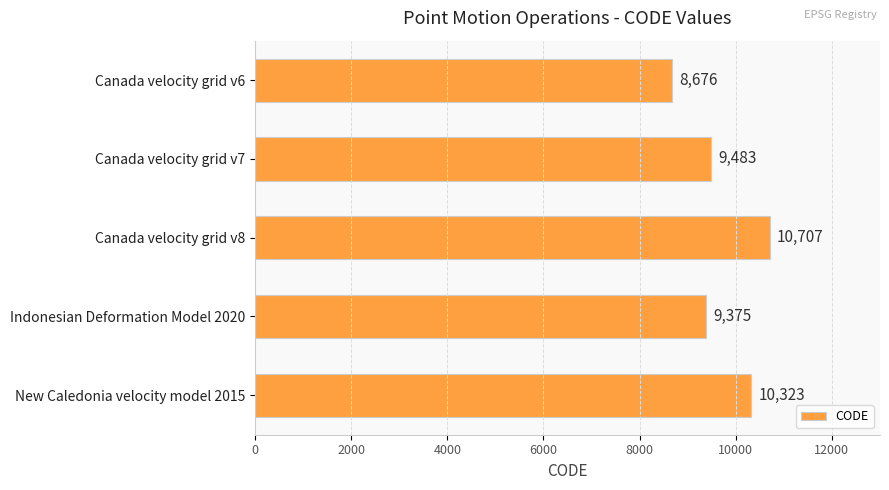

What is the change in value from Canada velocity grid v8 to New Caledonia velocity model 2015?

-384